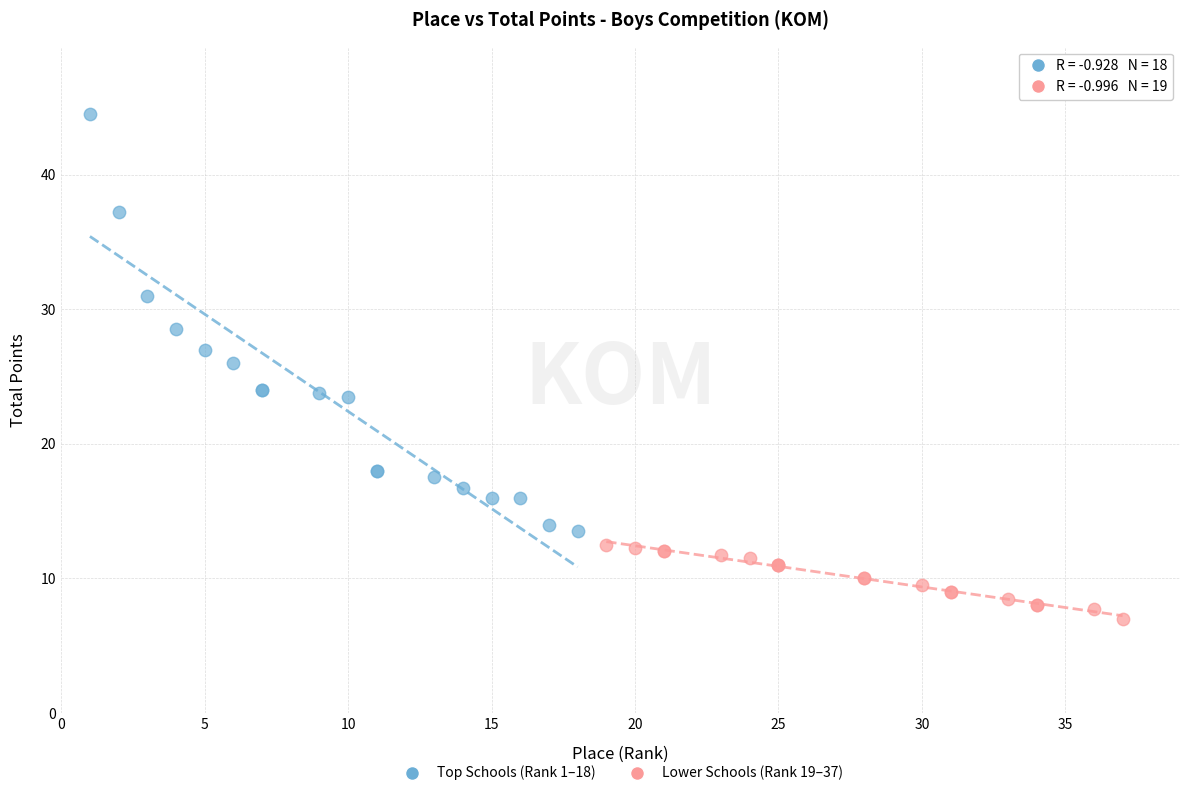

Which series contains the highest Y value?

Top Schools (Rank 1–18)